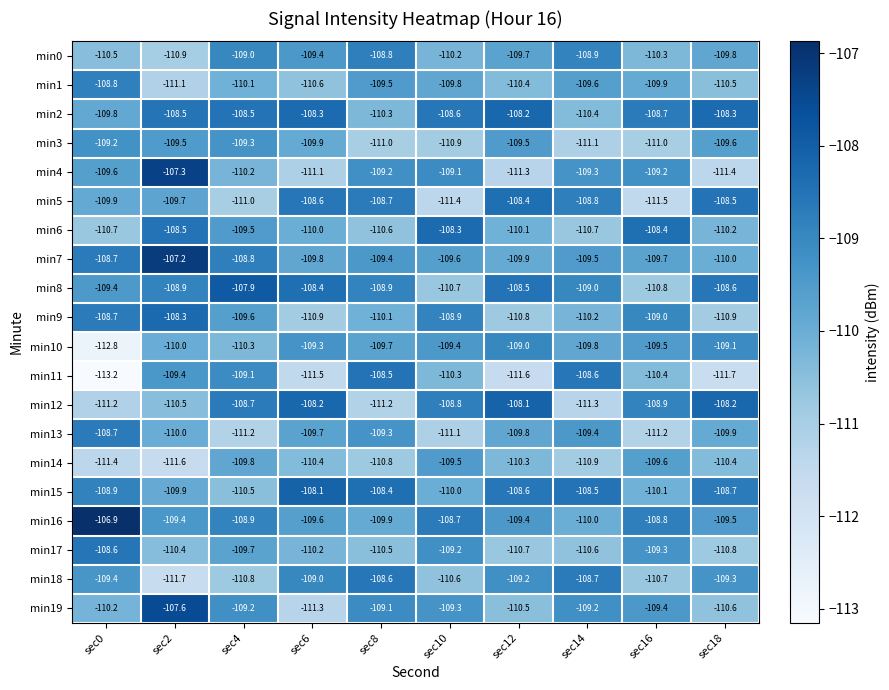

What is the difference between the highest and lowest values at sec8?

2.8